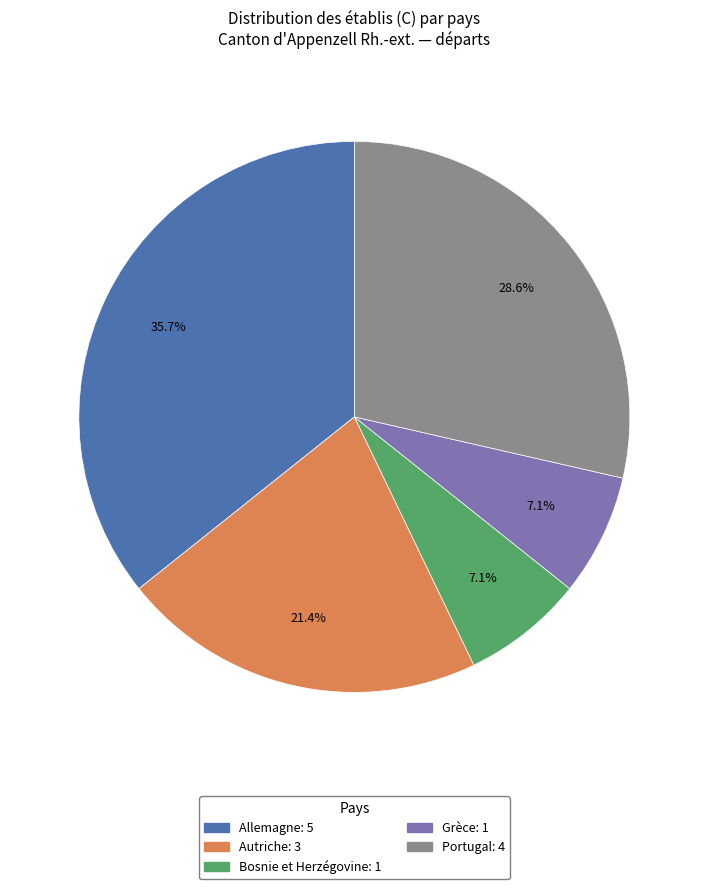

Does any single category account for the majority?

No